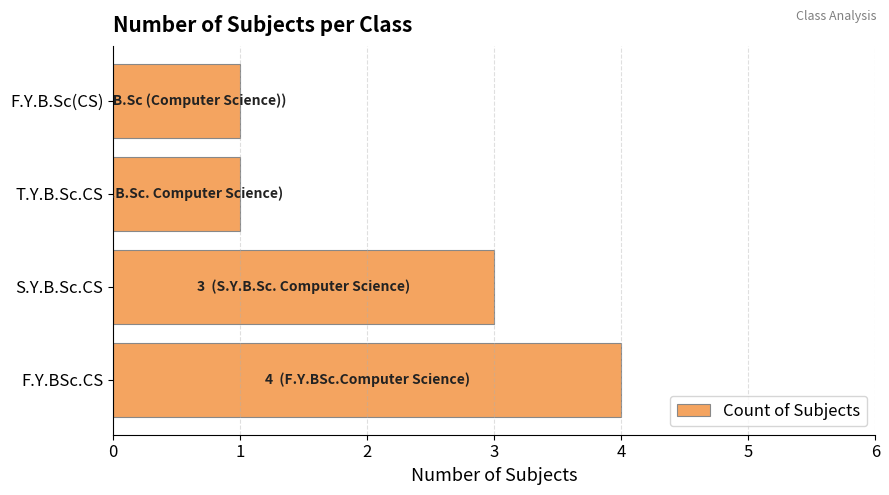

What is the maximum value shown in the chart?

4